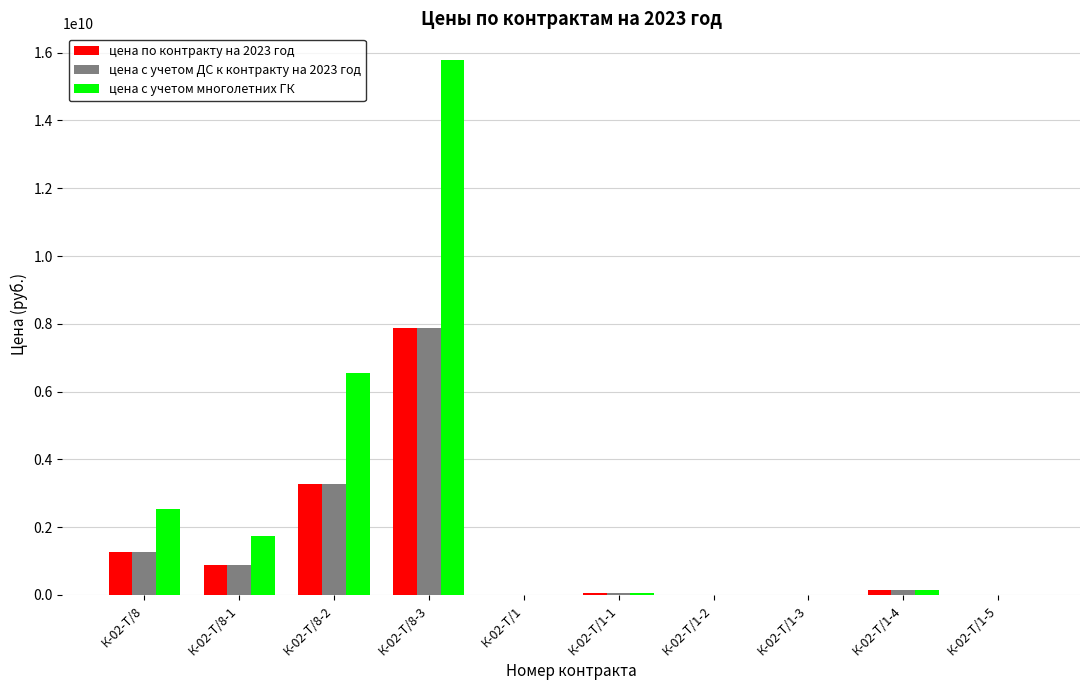

Between К-02-Т/8-2 and К-02-Т/1-4, which series saw the biggest shift?

цена с учетом многолетних ГК